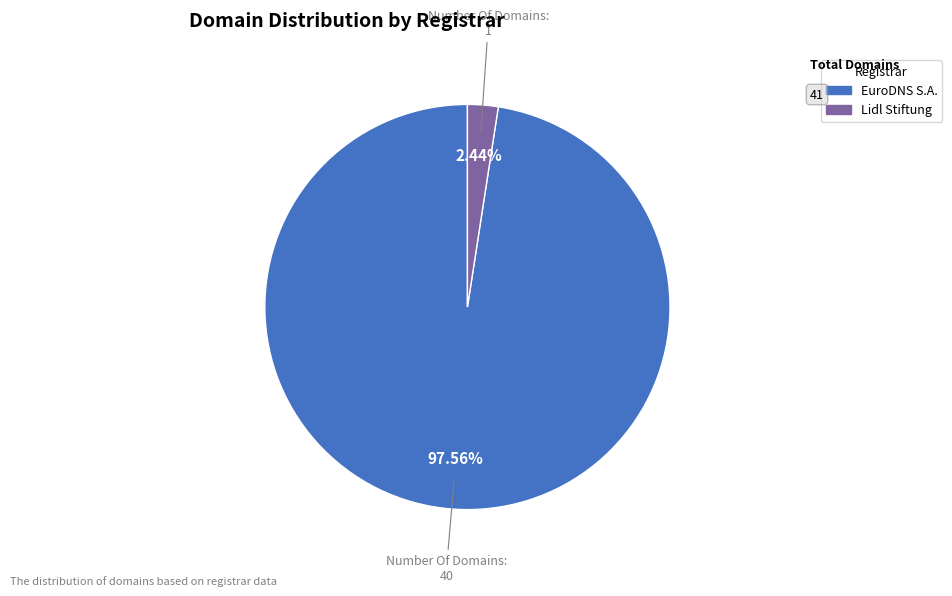

Is there a majority slice in this chart?

Yes